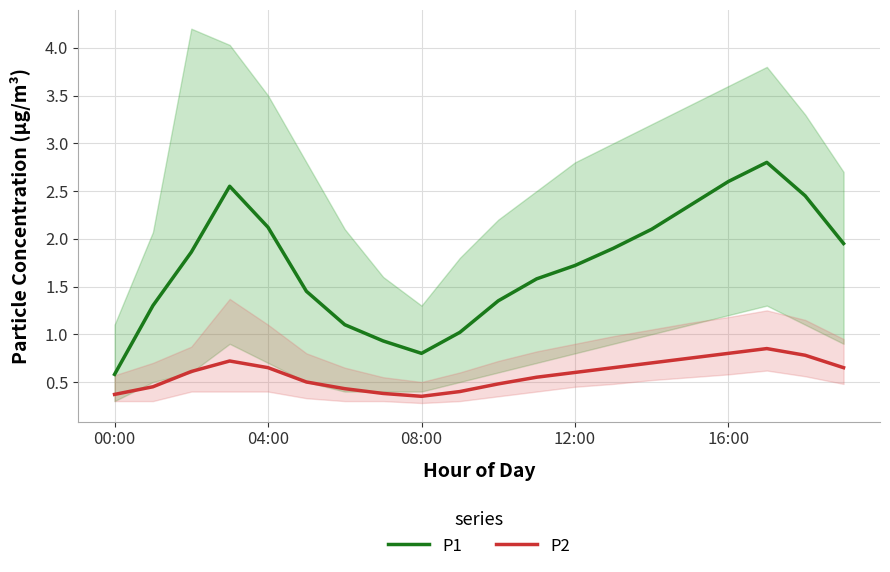

At how many categories does at least one series exceed 1?

17